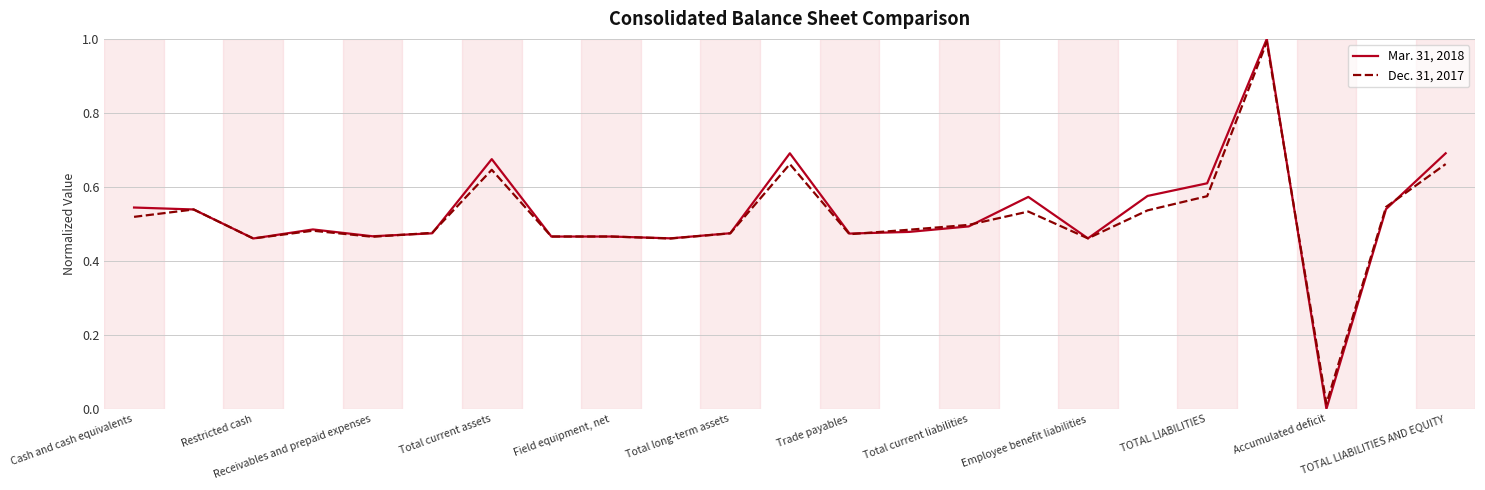

List the series in order of their peak value, highest first.

Mar. 31, 2018, Dec. 31, 2017